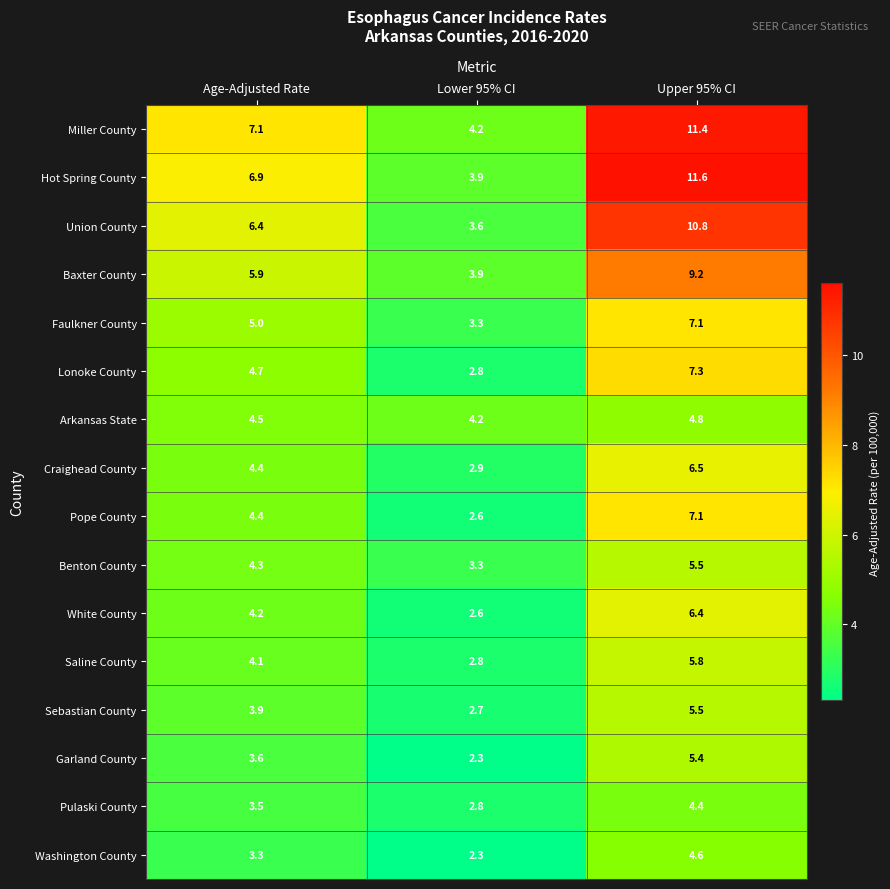

Which category has the lowest value across all series?

Lower 95% CI